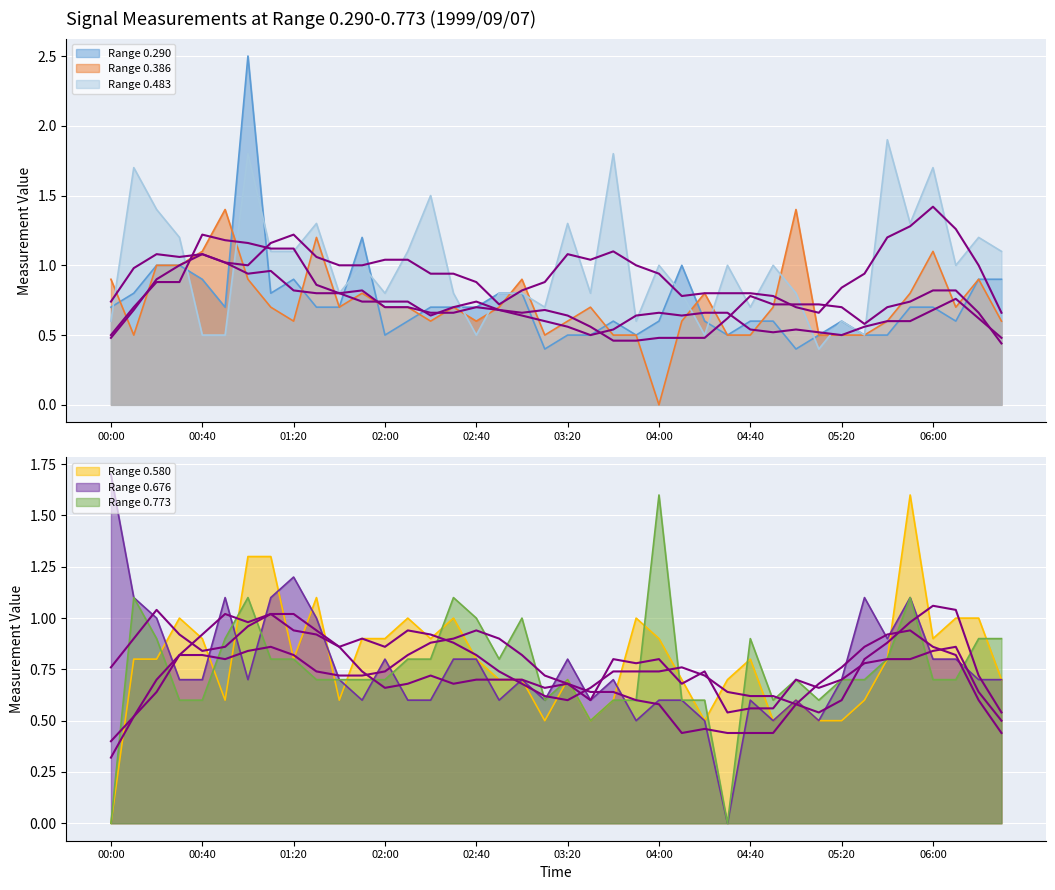

What is the highest value of the 0.483 series?

1.9